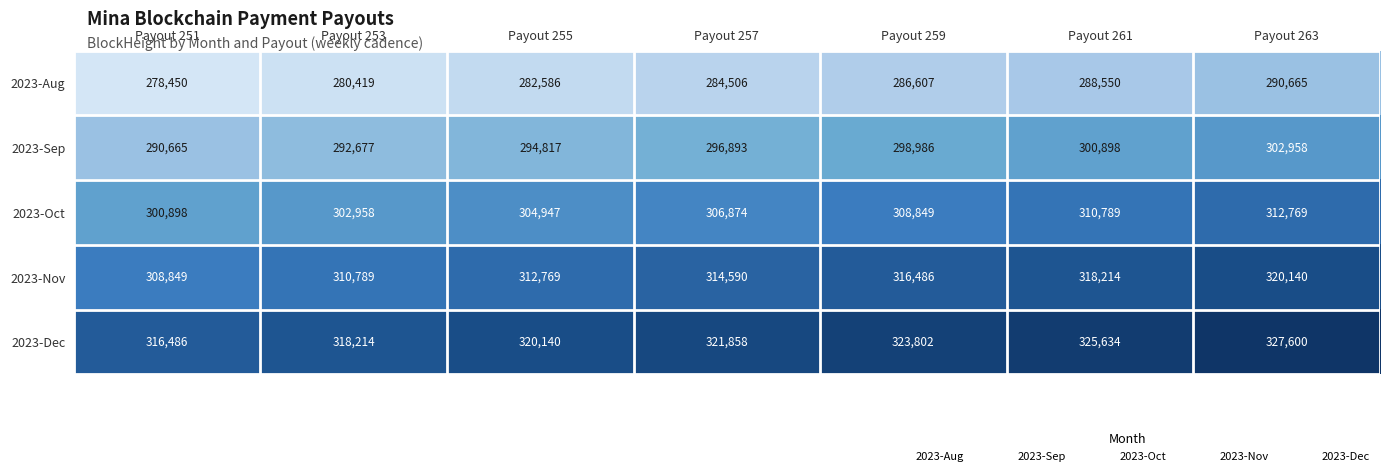

What is the difference between the highest and lowest values at Payout 261?

37084